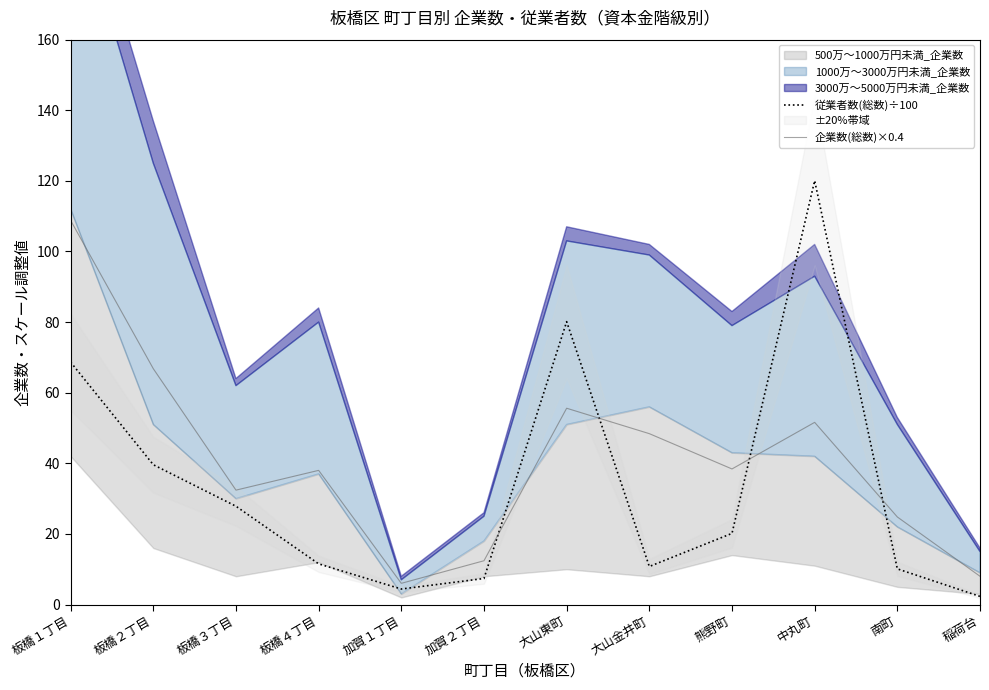

What is the difference between the highest and lowest values at 中丸町?

68.5